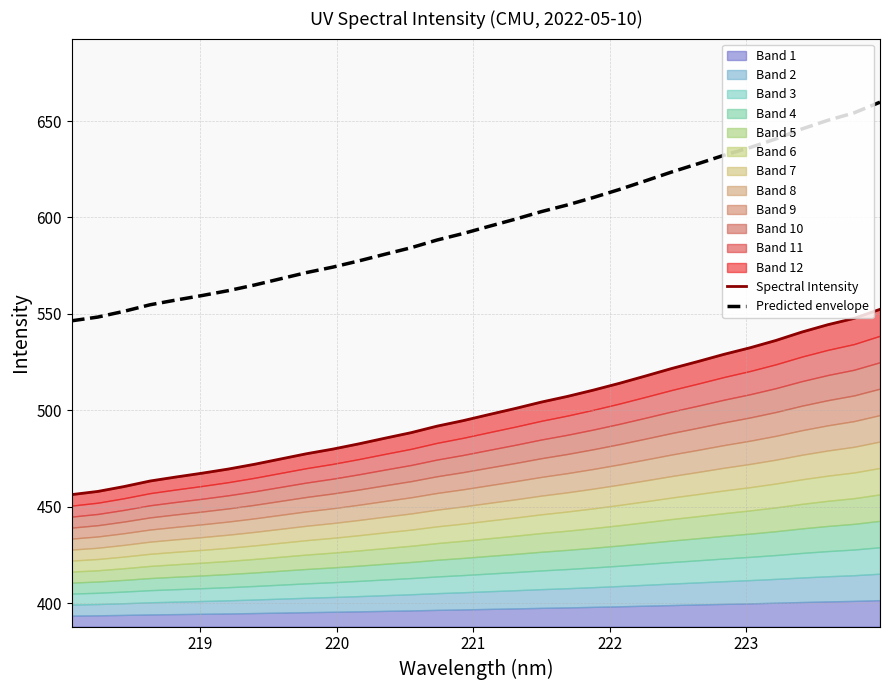

What is the value of the Spectral Intensity point at the 2nd from the left?

457.9